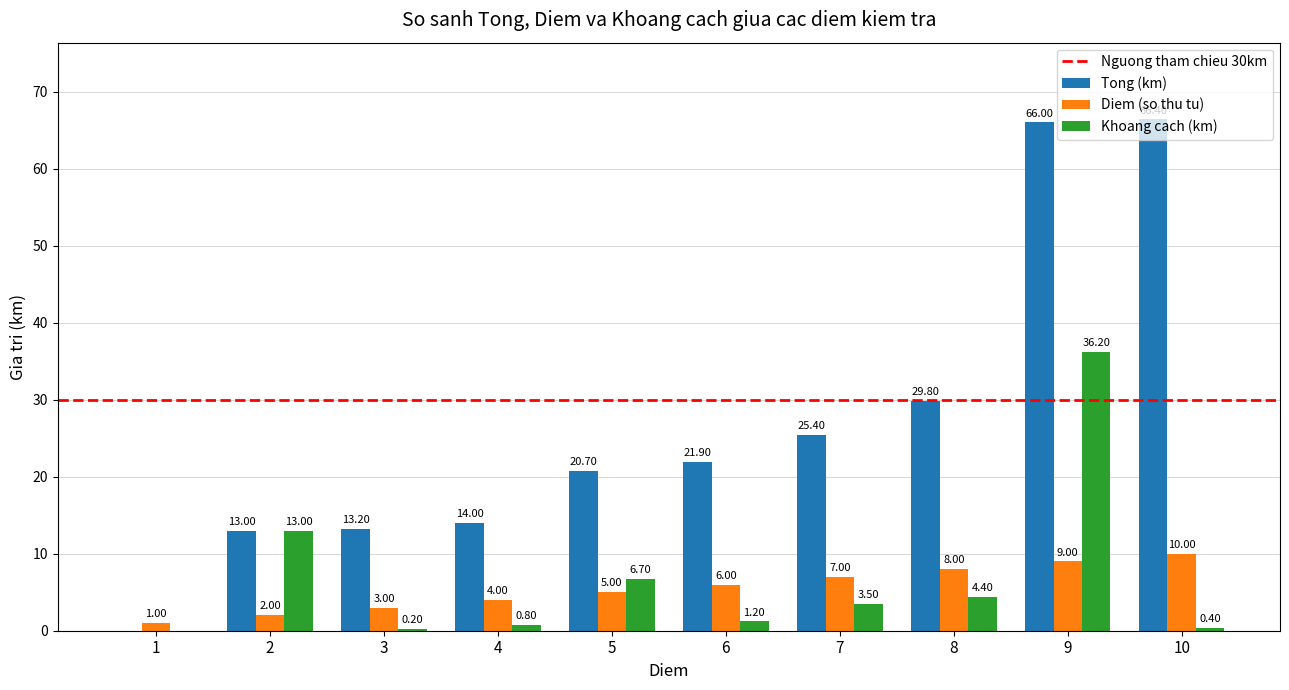

What is the spread (max minus min) of values at 5?

15.7